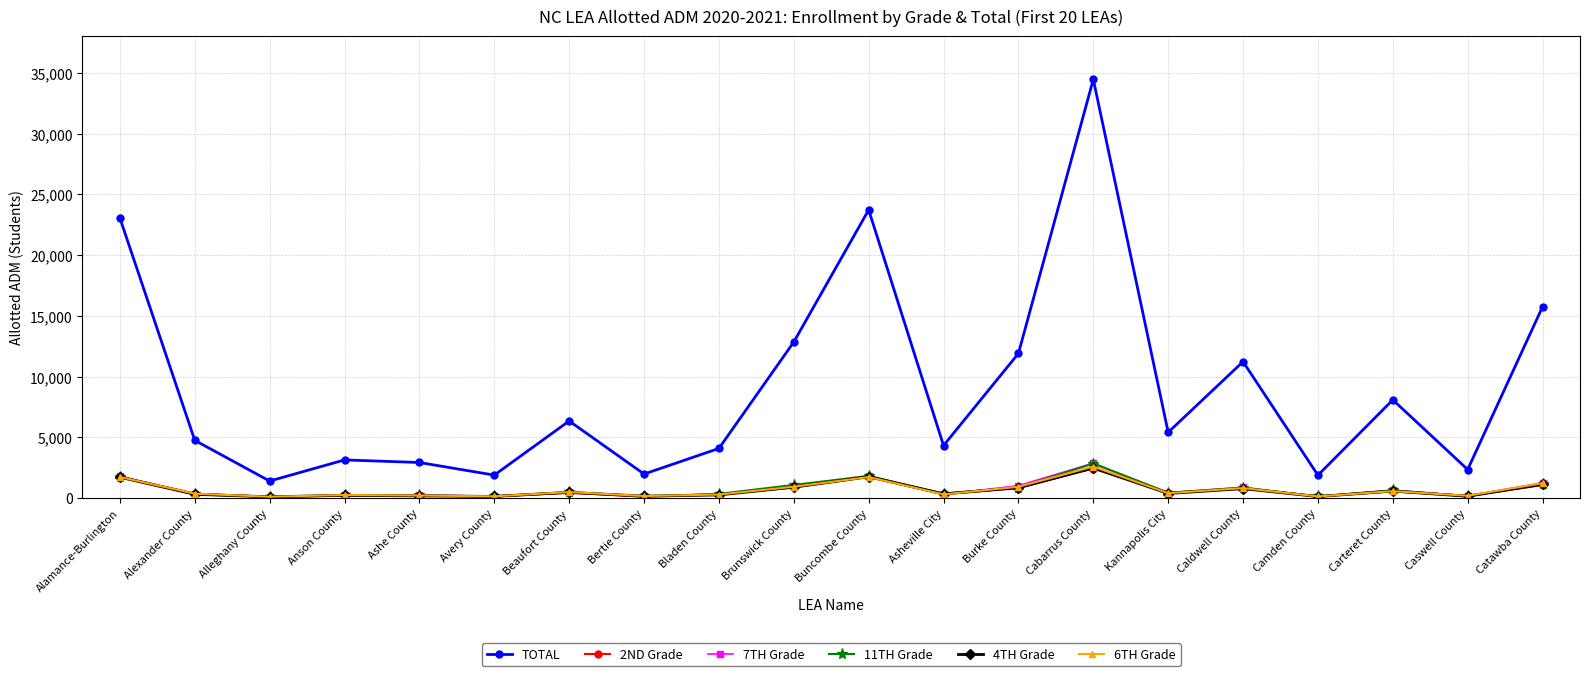

True or false: 7TH Grade and TOTAL intersect in this chart.

False